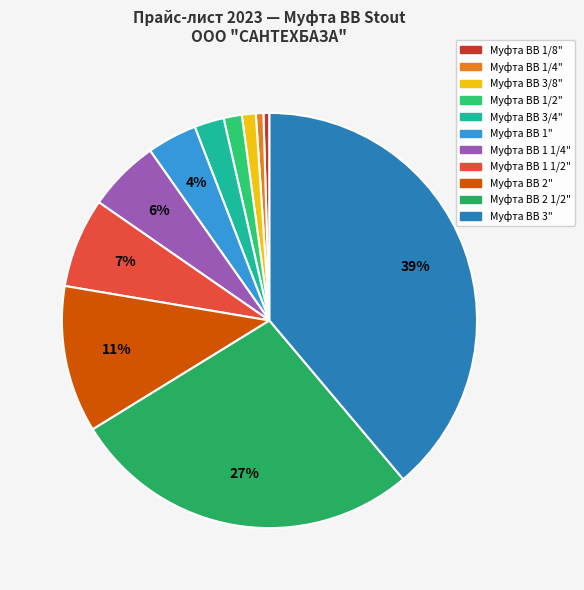

Count the number of slices in the pie.

11